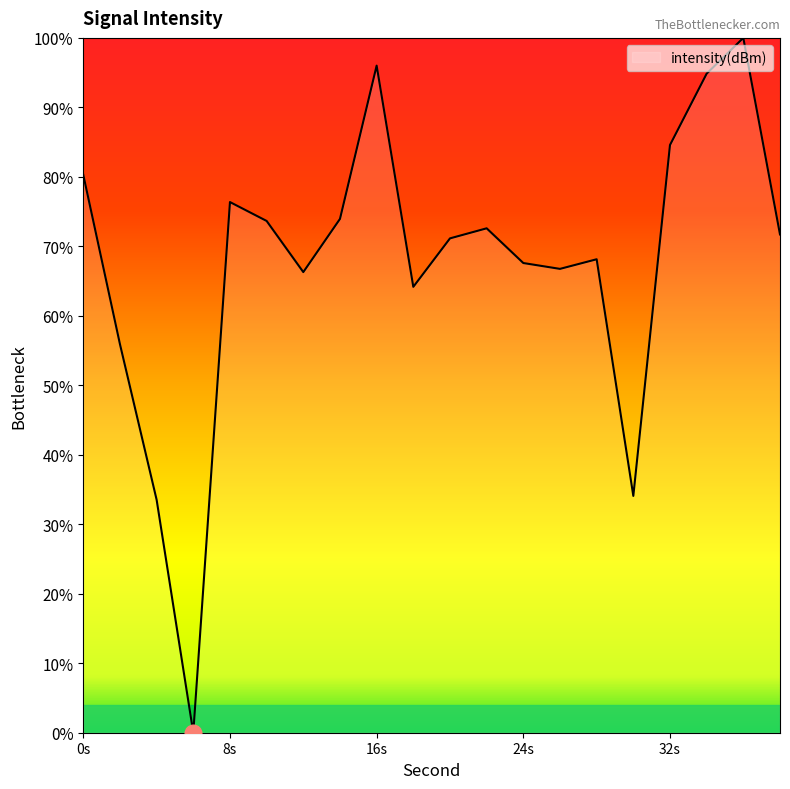

What is the difference between the maximum and minimum values?

100.0